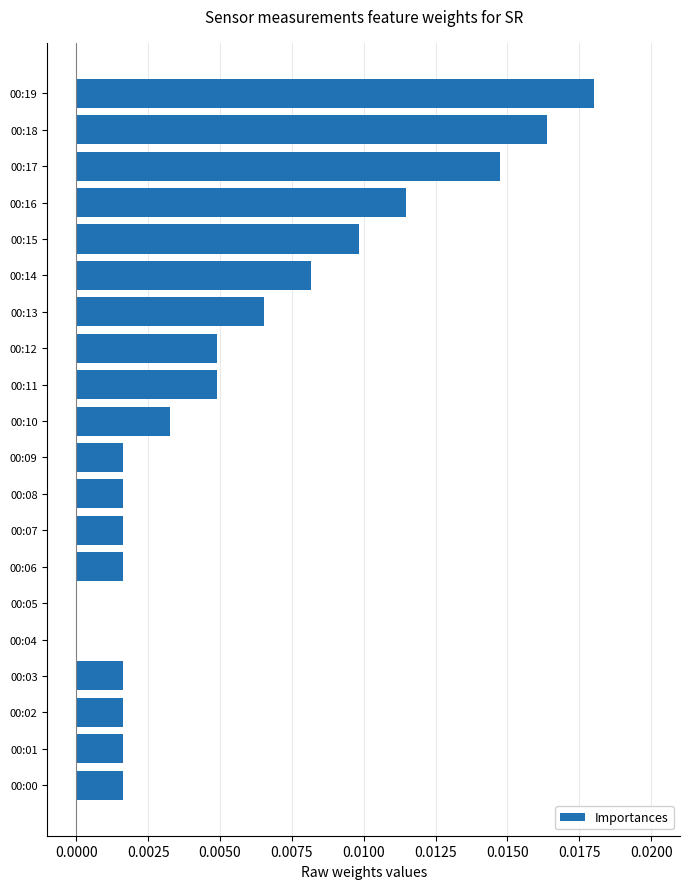

At which category does the chart reach its peak across all series?

00:19